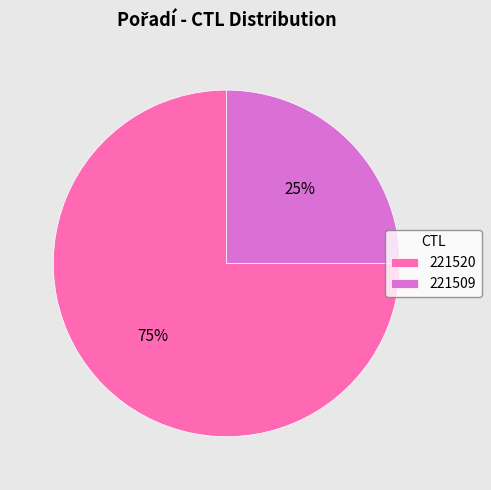

How many segments does this pie chart have?

2